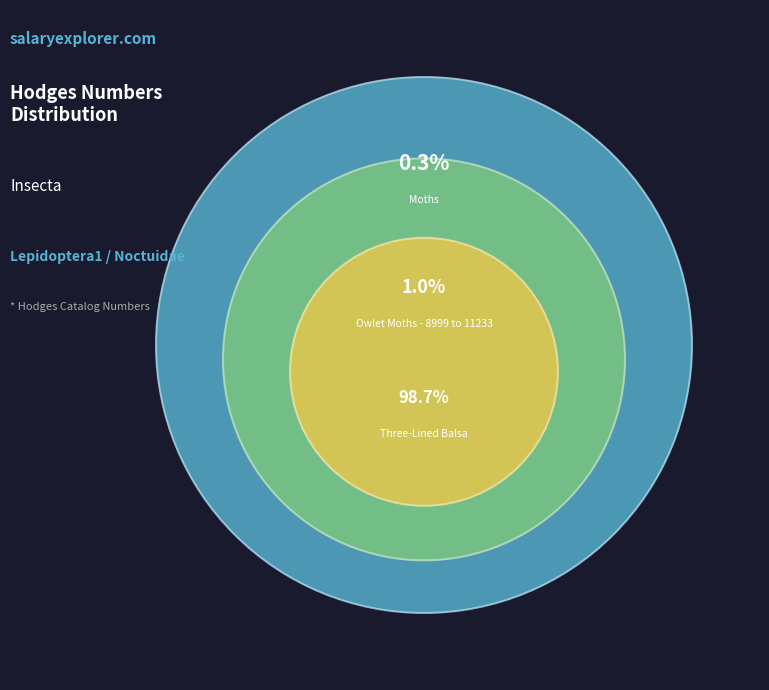

Which slice is the smallest?

Moths